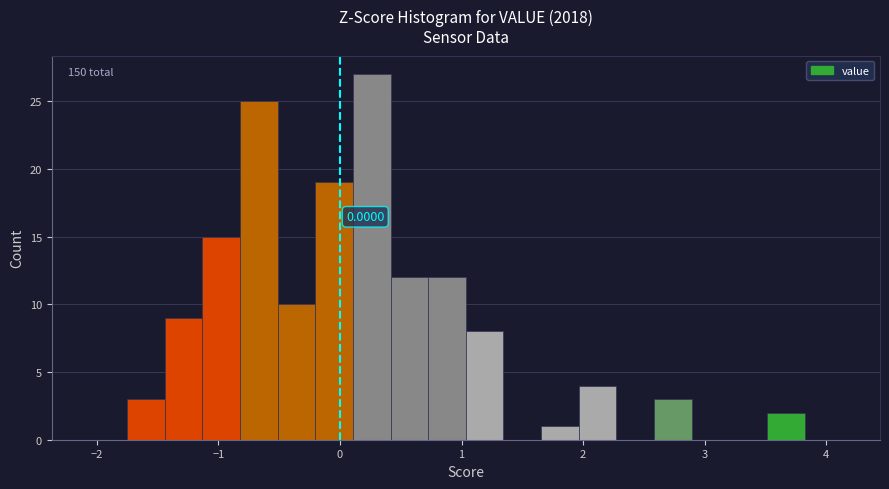

Around what value on the x-axis is the tallest bar? Give the approximate position of its centre, as read against the axis.

0.3